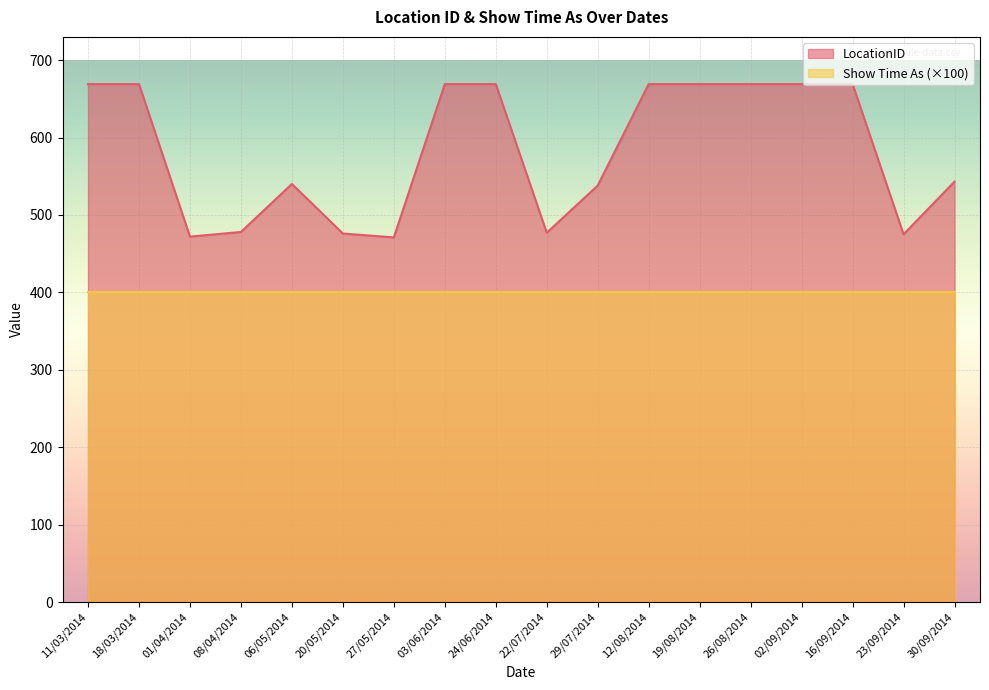

What is the minimum value shown in the chart?

400